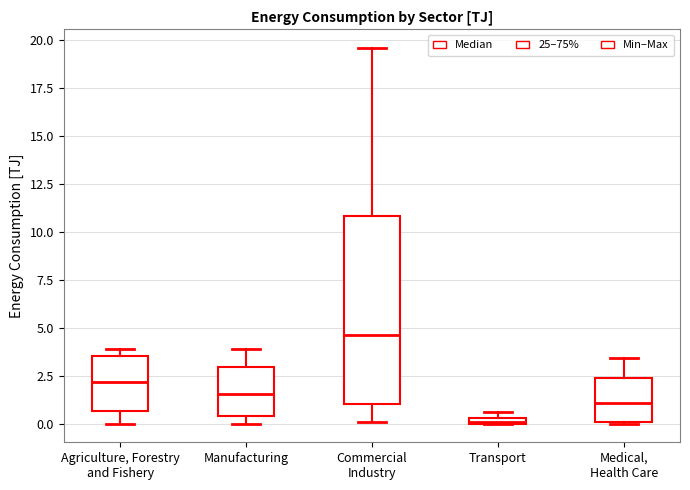

Which box has the highest median line?

Commercial Industry